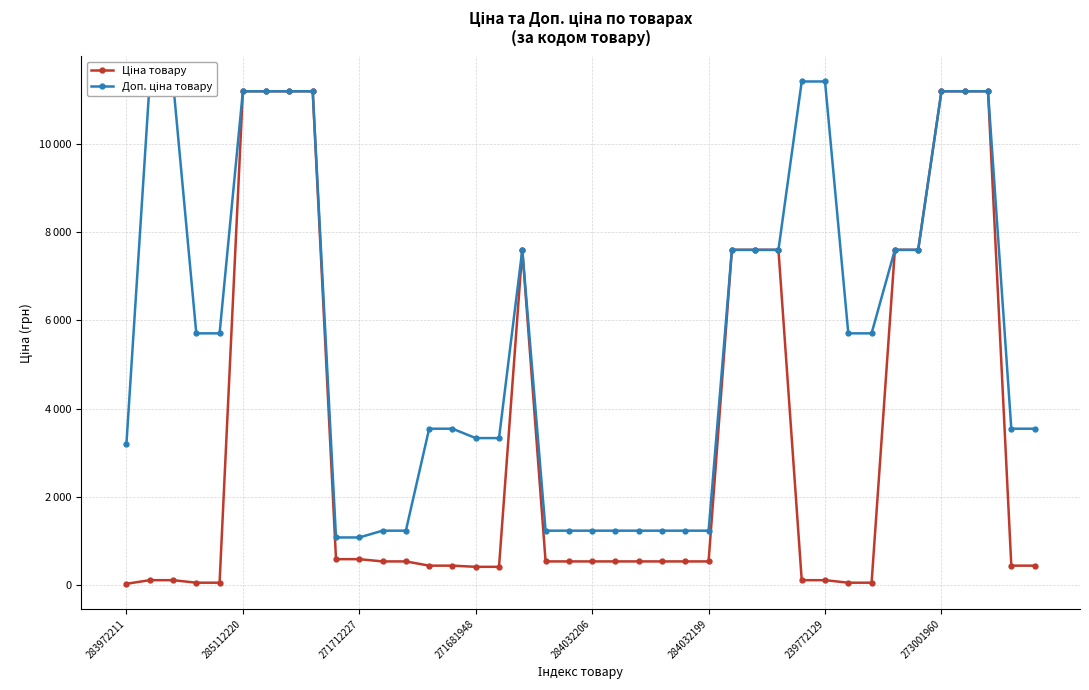

List the series in order of their overall mean, highest first.

Доп. ціна товару, Ціна товару